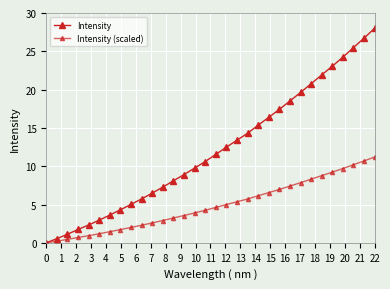

How many data points in Intensity are less than 11?

16